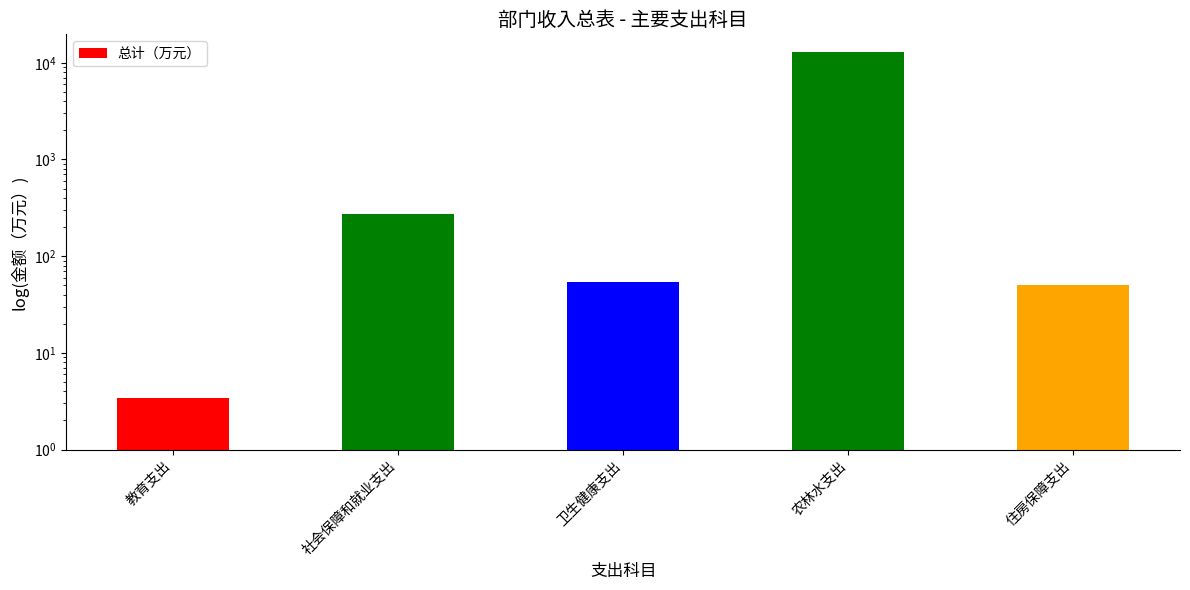

What is the difference between the maximum and minimum values?

13042.9